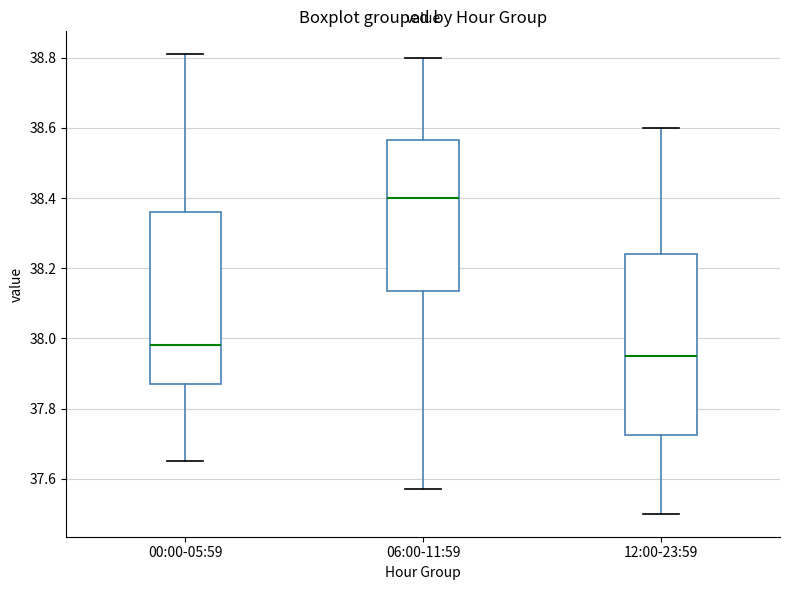

Reading left to right, read every box against the y-axis: the position of its median line, the range the box covers, and the ends of its whiskers. The values are not printed on the chart, so give them approximately, as read against the axis.

00:00-05:59: median 37.98, box 37.88 to 38.36, whiskers 37.66 to 38.82
06:00-11:59: median 38.40, box 38.14 to 38.56, whiskers 37.58 to 38.80
12:00-23:59: median 37.96, box 37.72 to 38.24, whiskers 37.50 to 38.60